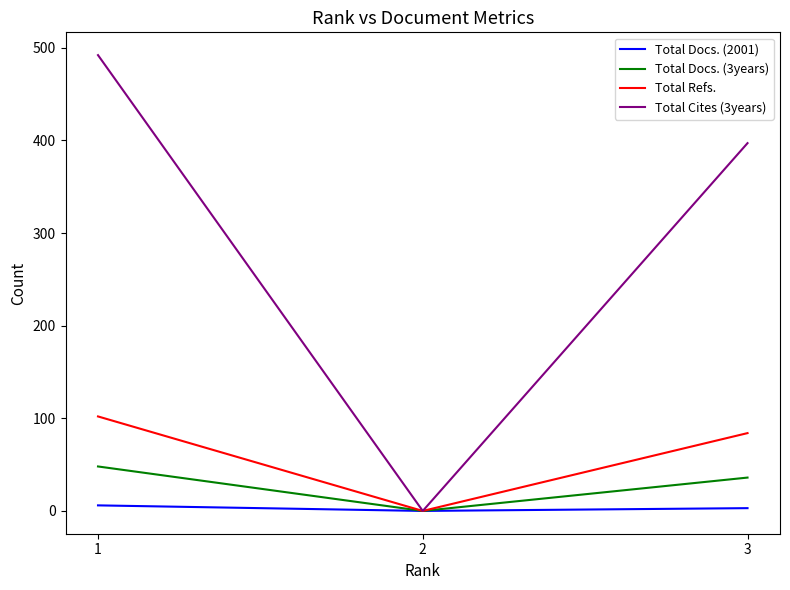

List the series in order of their peak value, highest first.

Total Cites (3years), Total Refs., Total Docs. (3years), Total Docs. (2001)